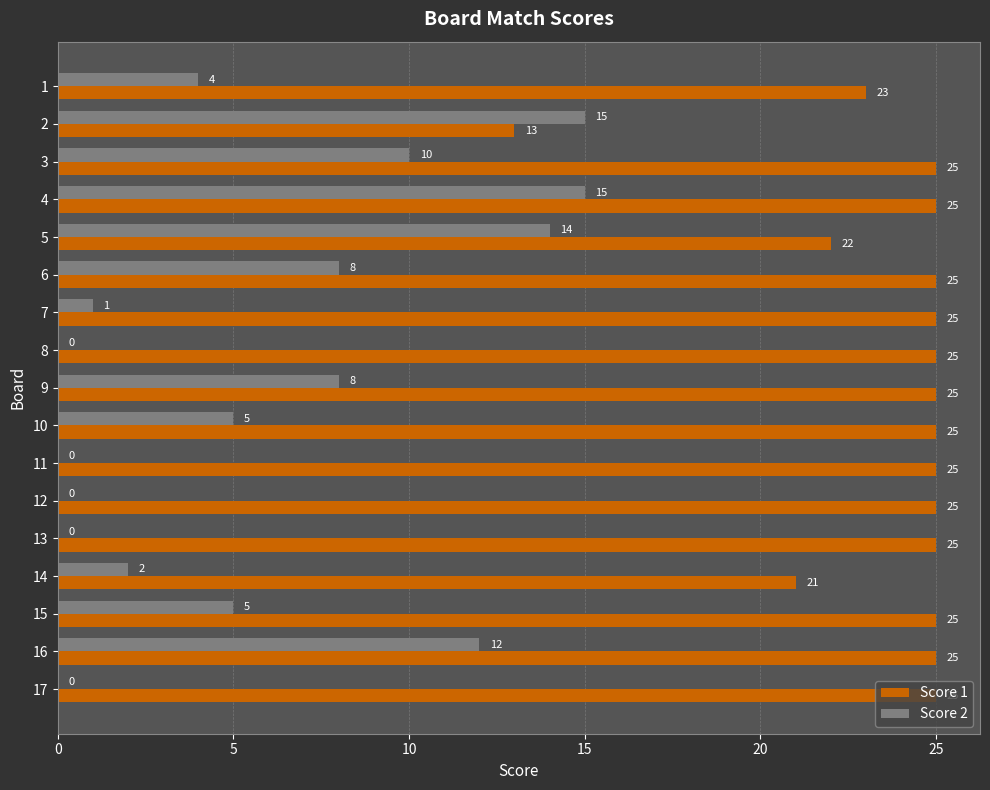

What value does the Score 1 series have at 9?

25